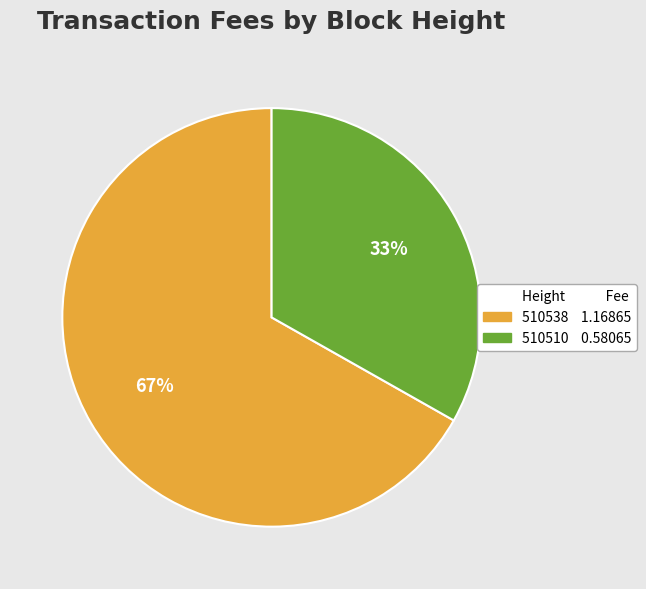

How many slices are in this pie chart?

2